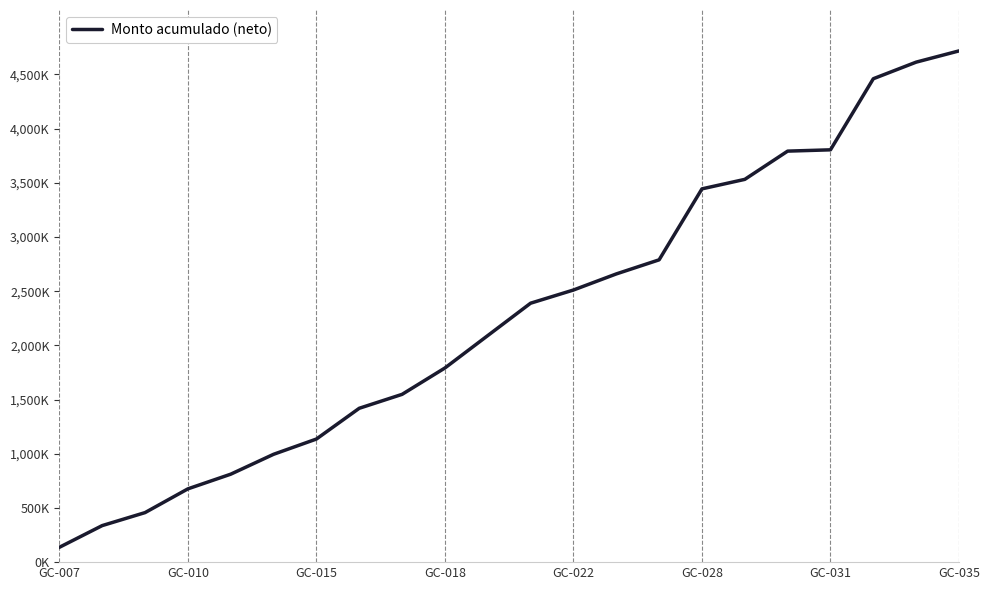

Does the chart display data point markers on the line(s)?

No